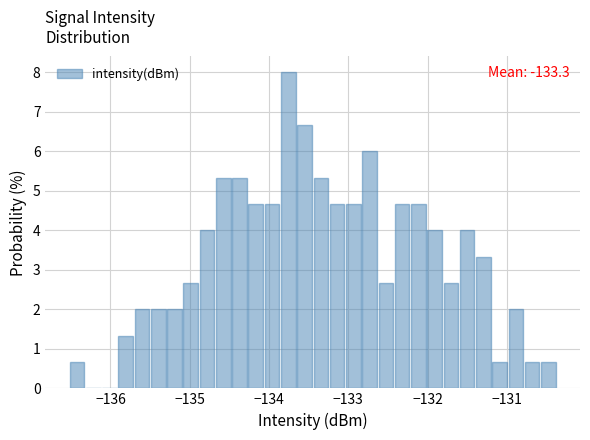

Around what value on the x-axis is the tallest bar? Give the approximate position of its centre, as read against the axis.

-133.8